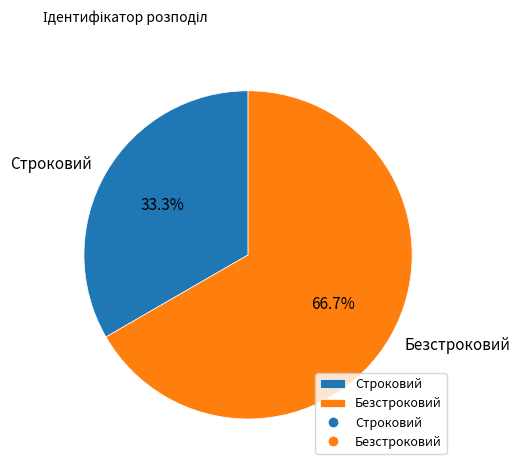

Count the number of slices in the pie.

2